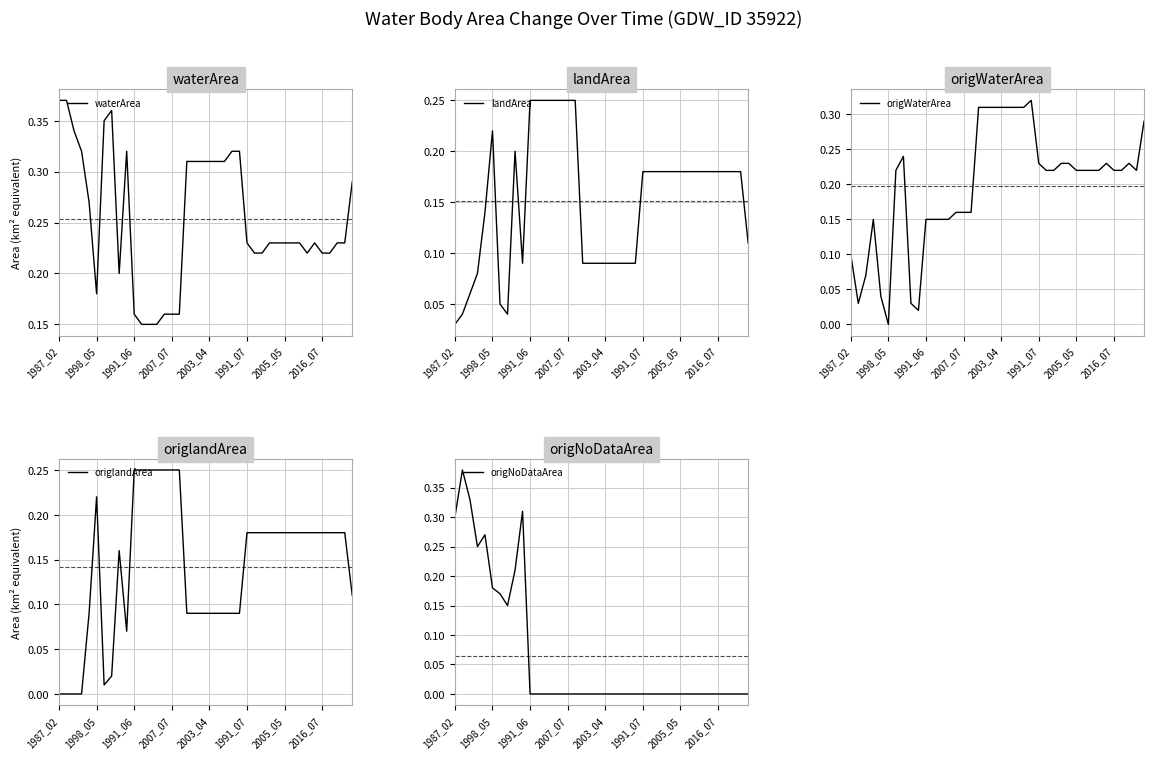

What are all the series names shown in the legend?

waterArea, landArea, origWaterArea, origlandArea, origNoDataArea